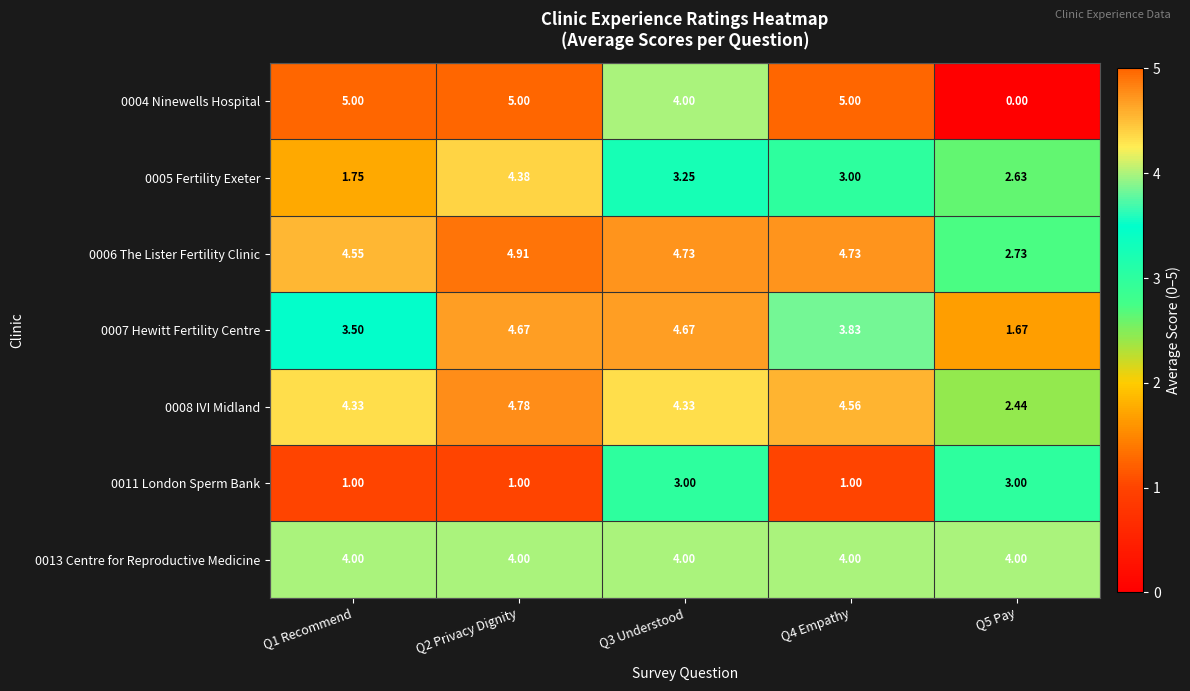

At Q1 Recommend, list the series in order from smallest to largest.

0011 London Sperm Bank, 0005 Fertility Exeter, 0007 Hewitt Fertility Centre, 0013 Centre for Reproductive Medicine, 0008 IVI Midland, 0006 The Lister Fertility Clinic, 0004 Ninewells Hospital